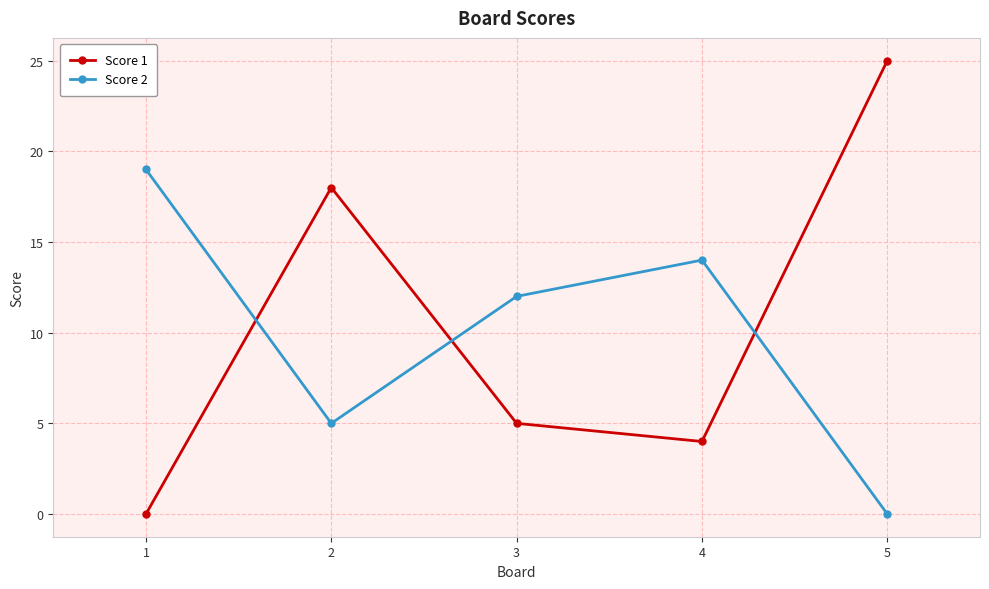

What is the maximum value shown in the chart?

25